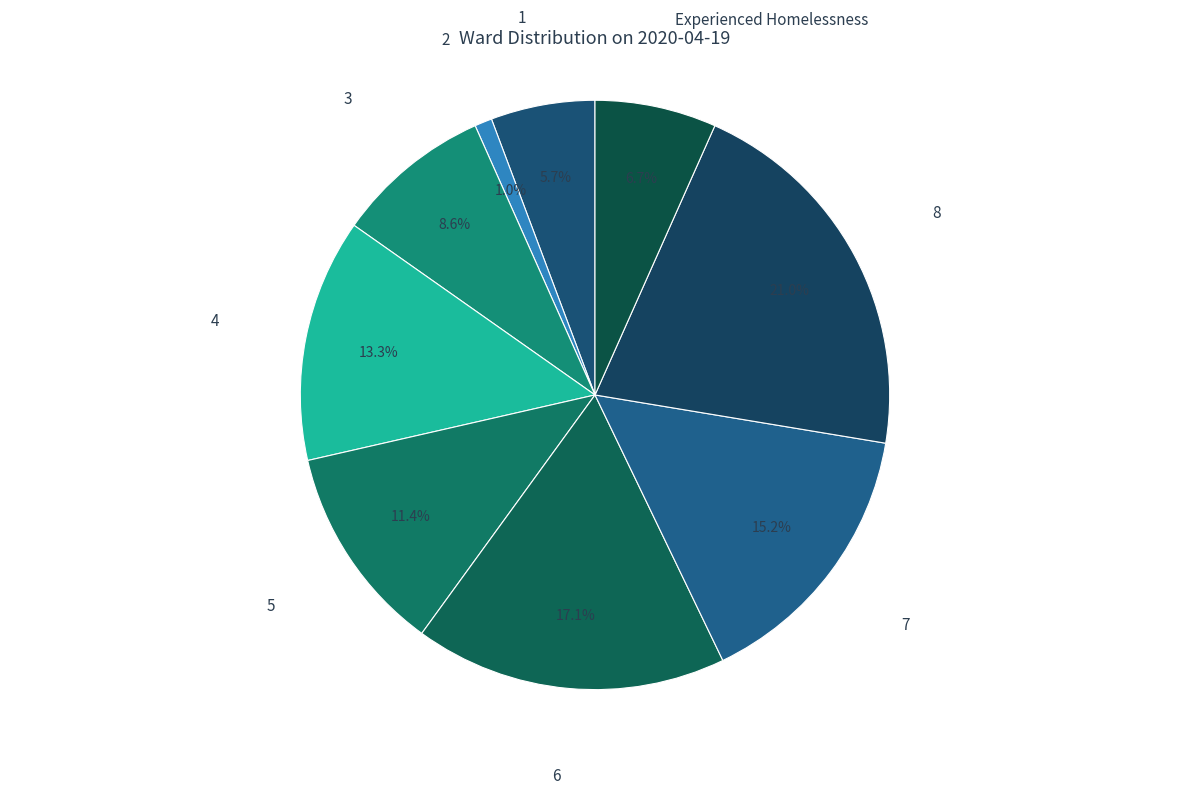

How many slices are in this pie chart?

9